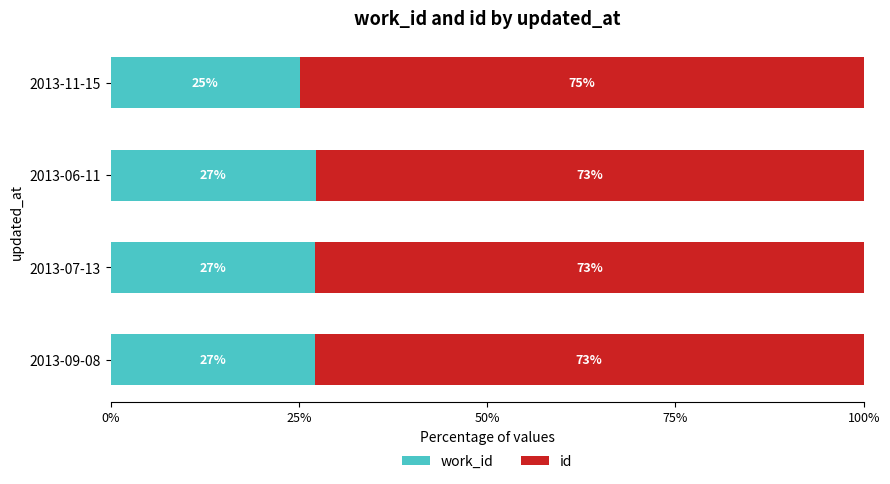

What is the total value across all series at 2013-11-15?

100.0